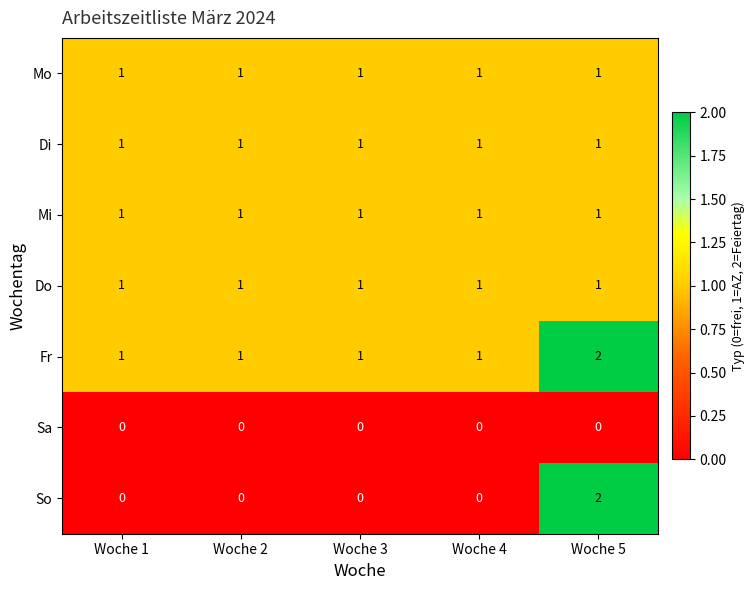

How many Fr values are between 1 and 2?

5